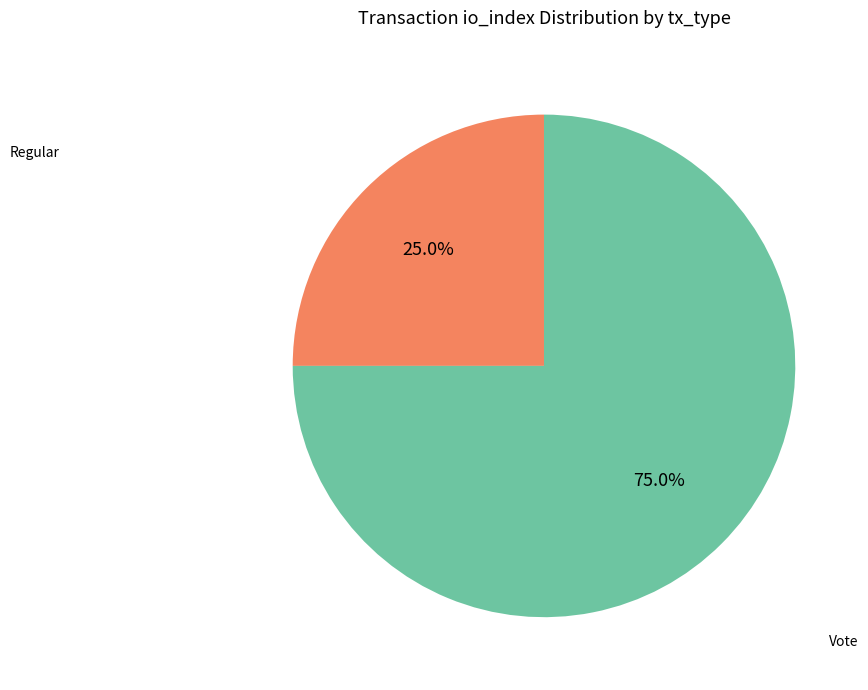

What is the largest slice in the pie chart?

Vote